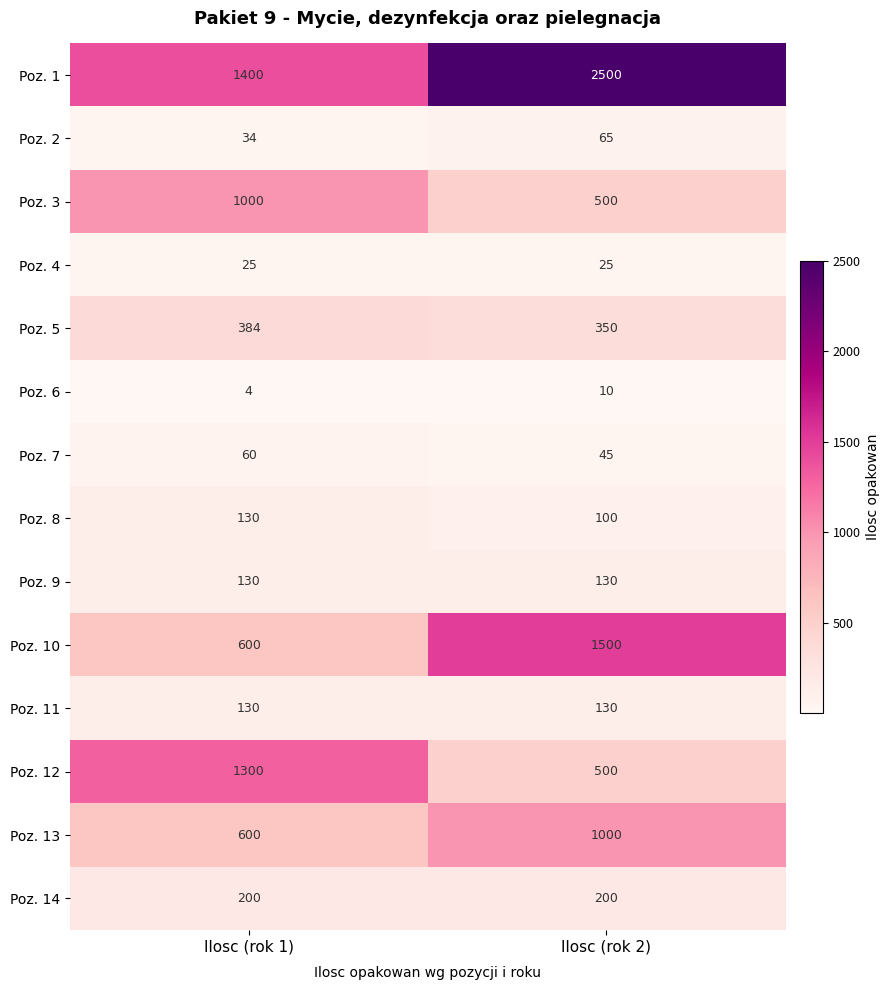

What is the spread (max minus min) of values at Ilosc (rok 2)?

2490